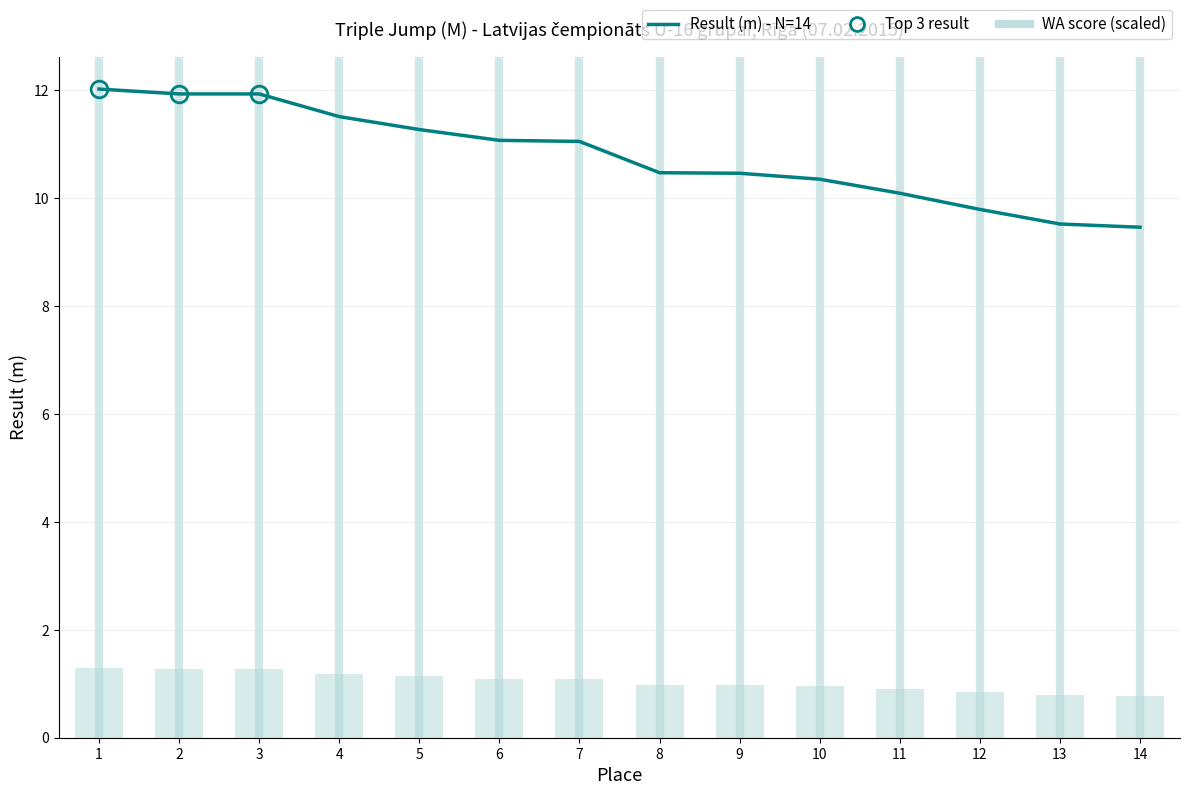

At which category is the sum across all series the highest?

1